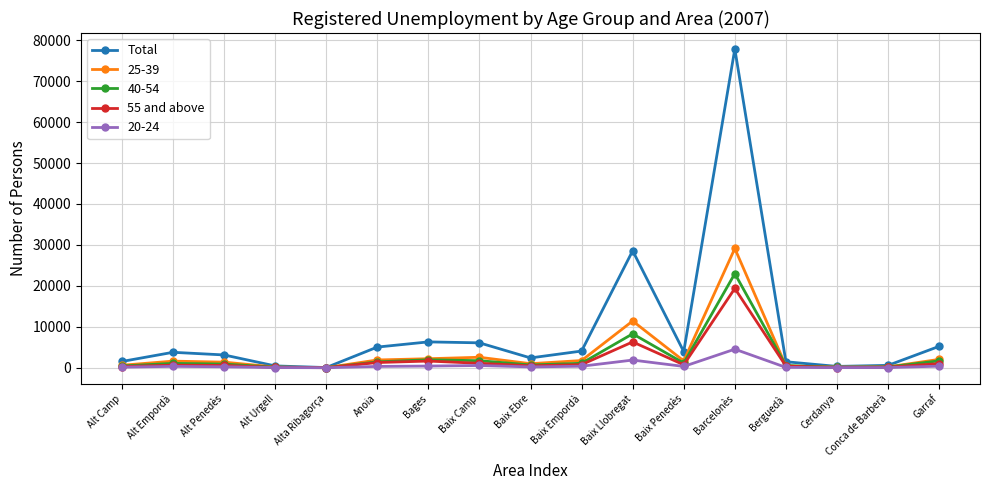

Which series has the widest spread of values?

Total